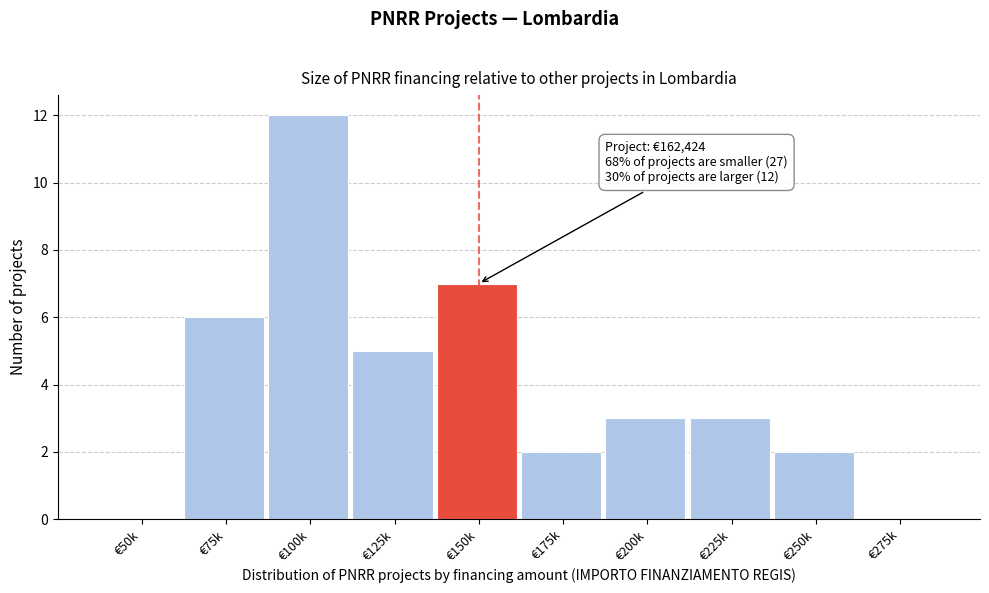

Reading left to right, what are all the values shown in this chart?

€50k=0	€75k=6	€100k=12	€125k=5	€150k=7	€175k=2	€200k=3	€225k=3	€250k=2	€275k=0